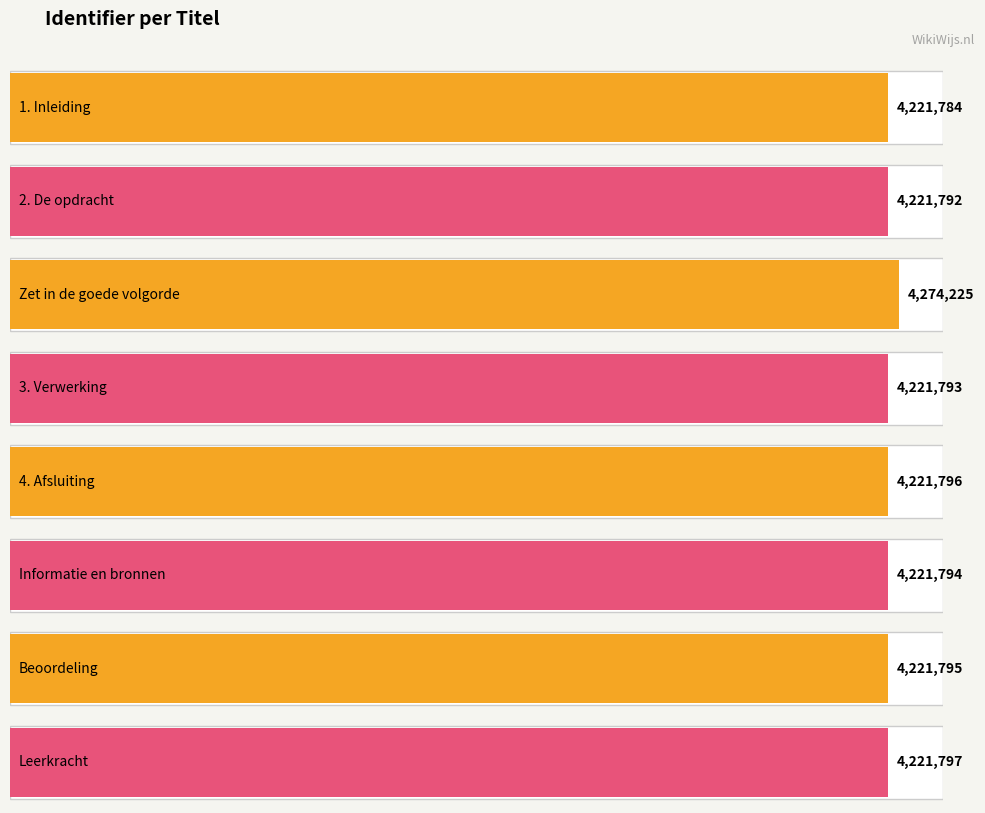

Which category has the highest value across all series?

Zet in de goede volgorde